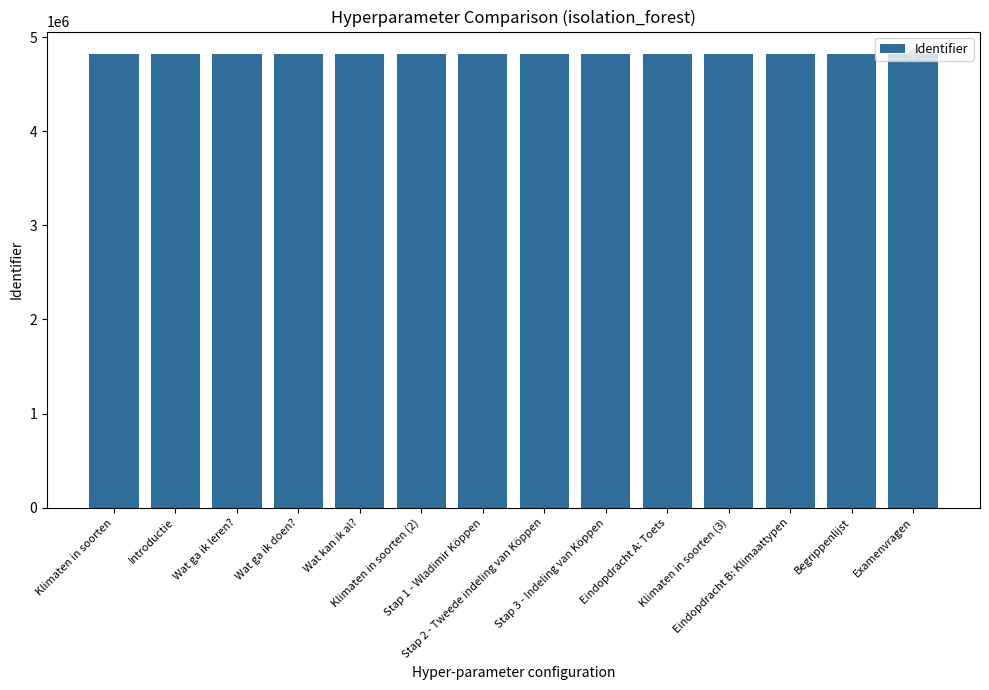

What is the minimum value shown in the chart?

4816733